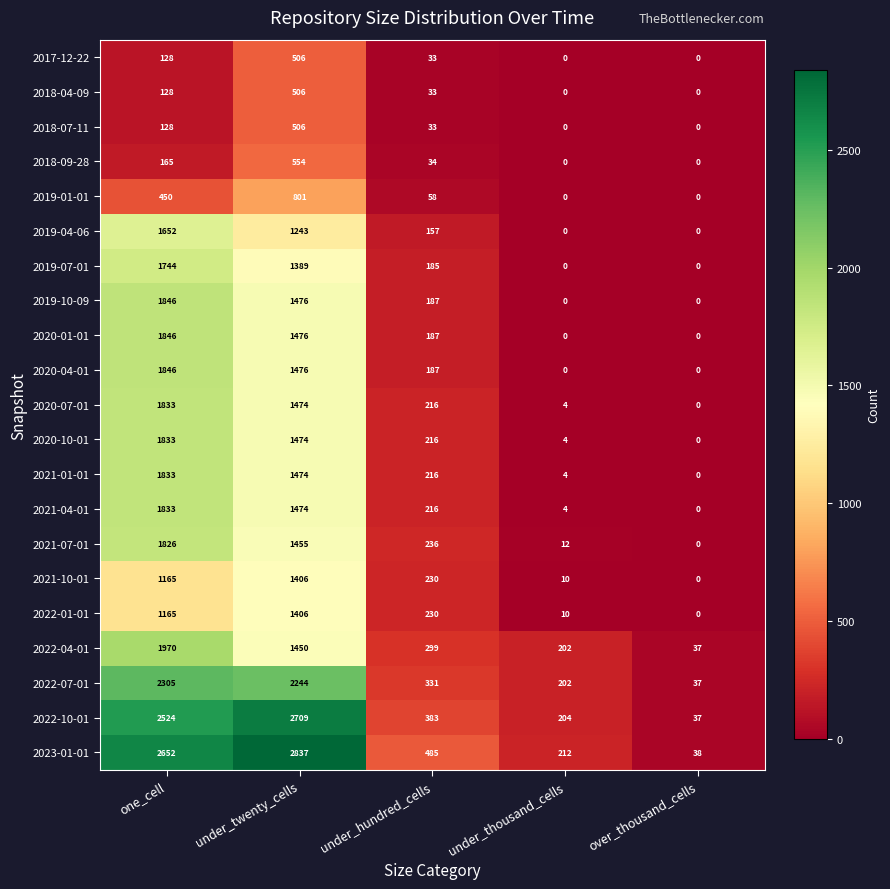

Which series has the largest total across all categories?

2023-01-01